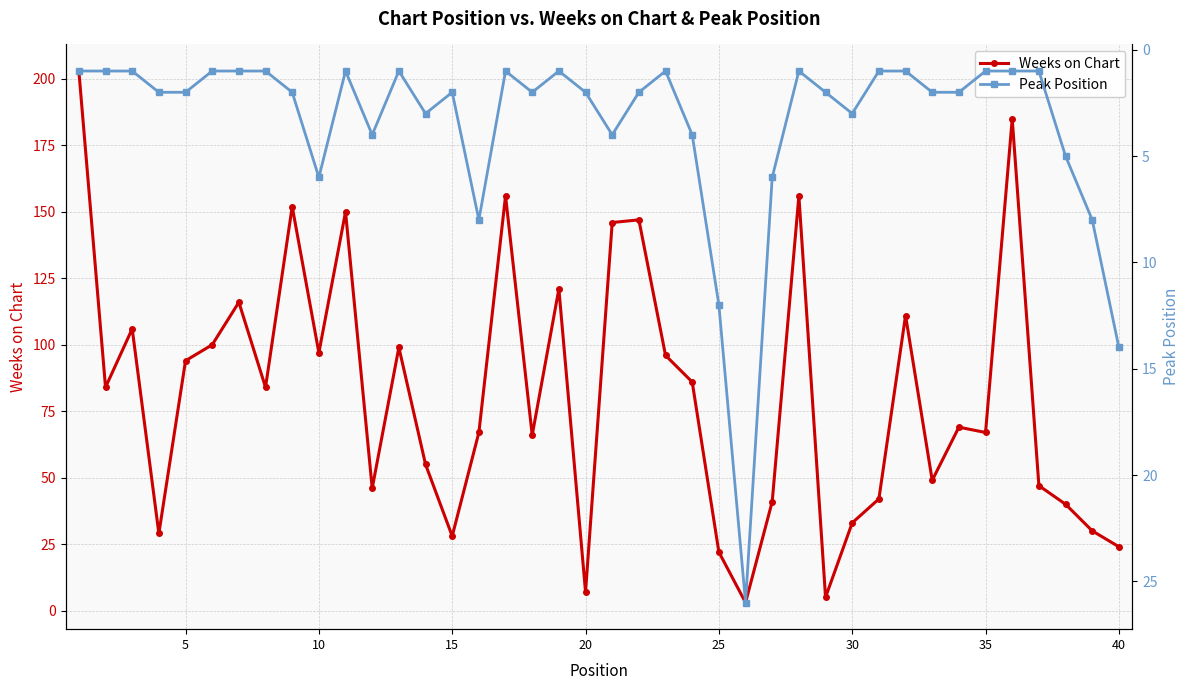

Which series has the largest total across all categories?

Weeks on Chart